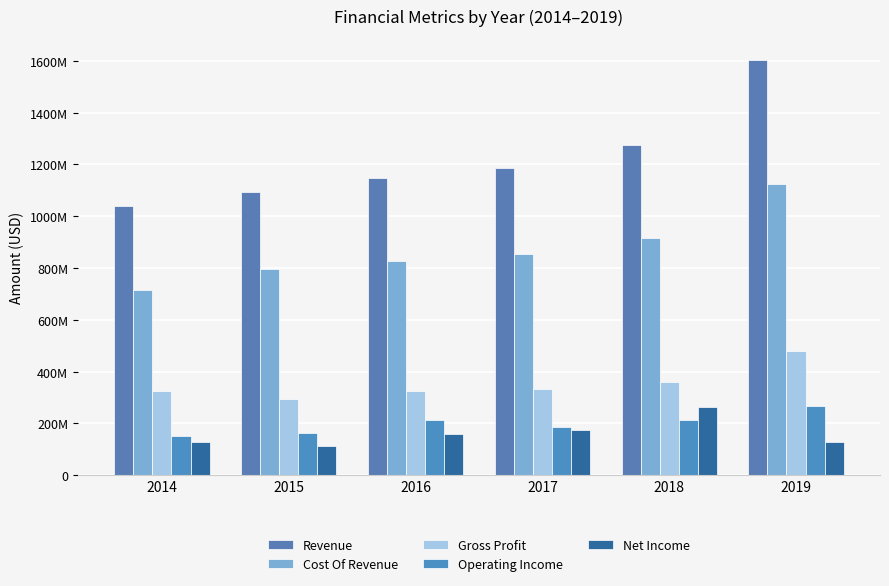

What is the sum of the Cost Of Revenue values at 2019 and 2015?

1919667000